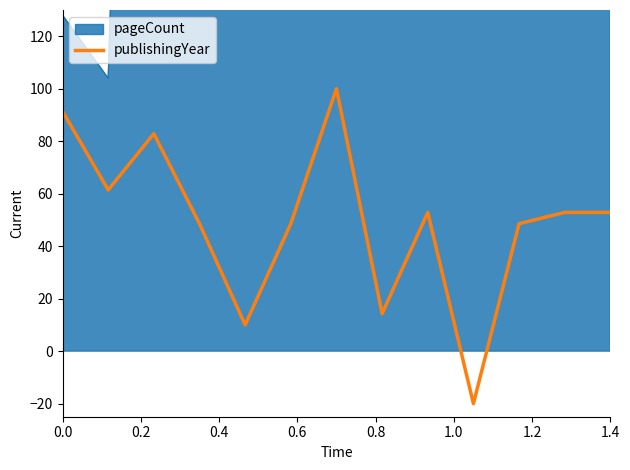

What is the smallest value displayed?

-20.0